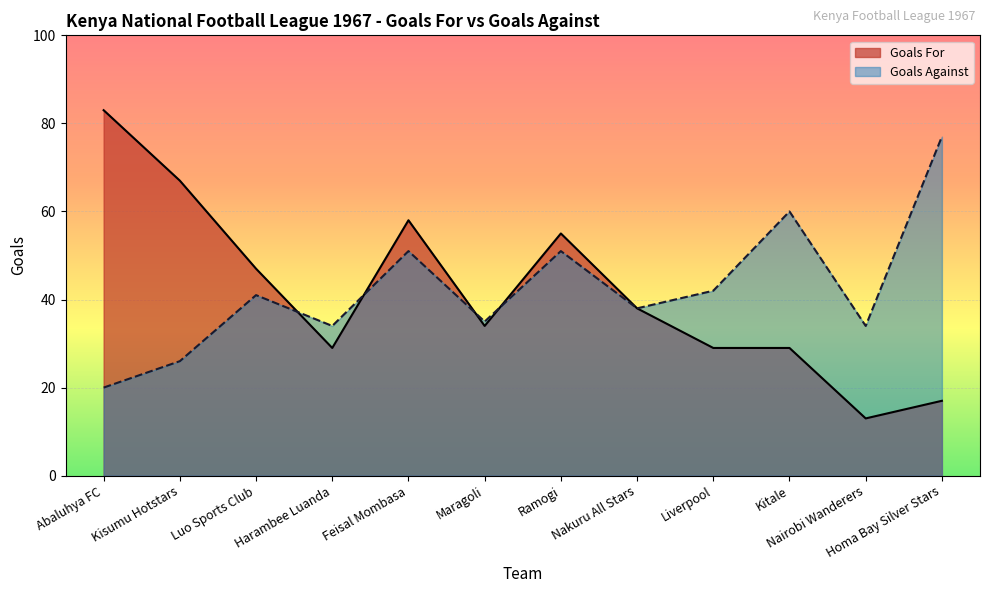

What is the total value across all series at Kitale?

89